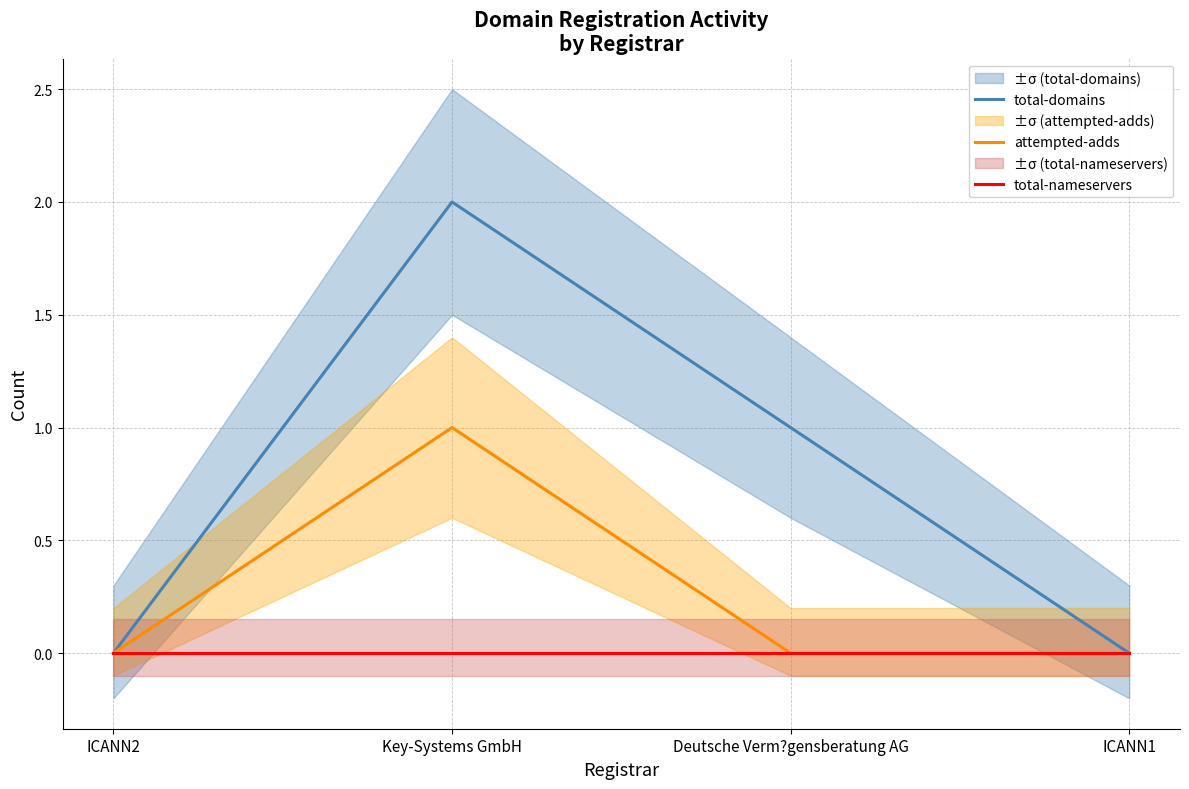

What is the label of the 1st point from the left?

ICANN2